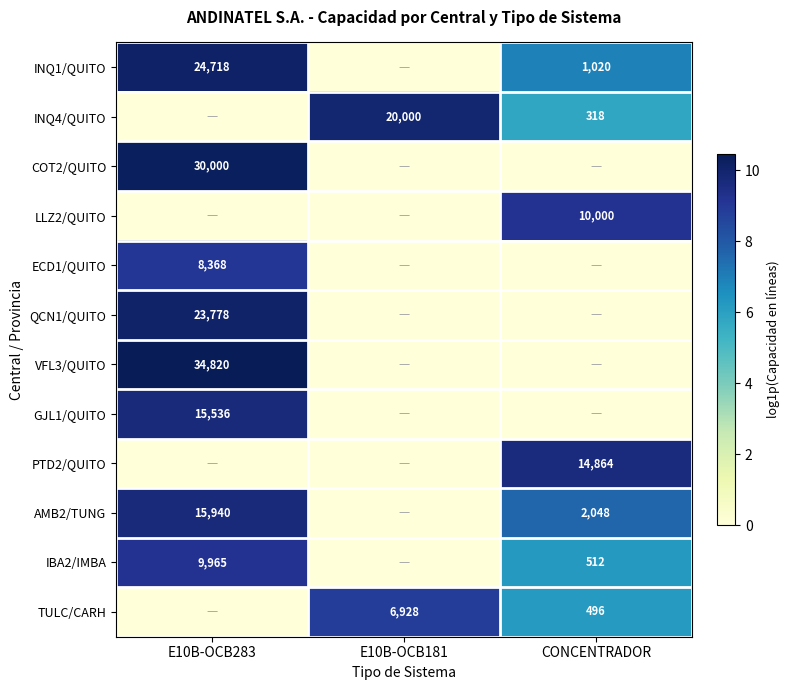

The value of TULC/CARH at CONCENTRADOR is 870. True or false?

False